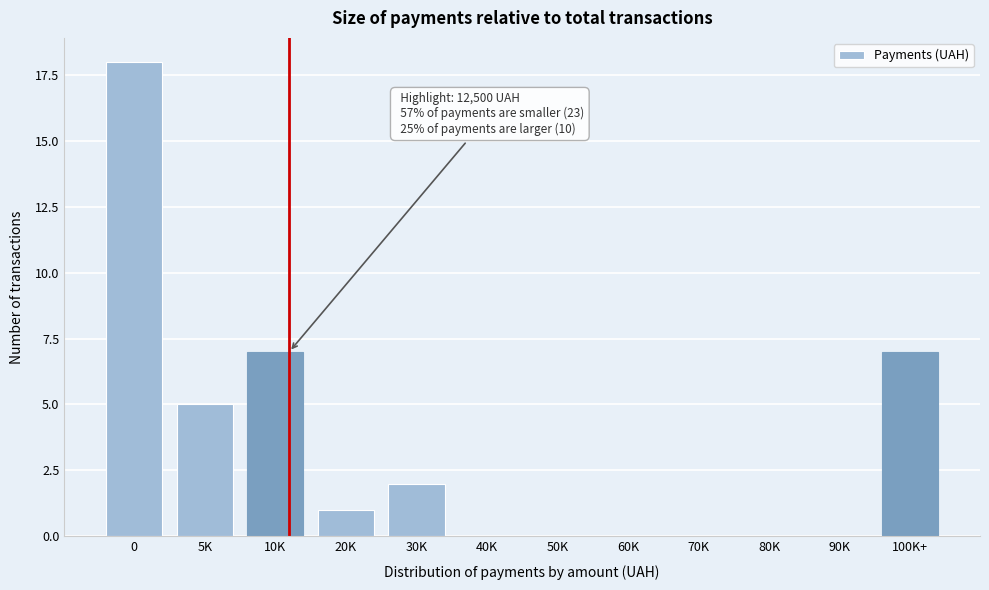

Reading left to right, list all the values displayed in this chart.

0=18	5K=5	10K=7	20K=1	30K=2	40K=0	50K=0	60K=0	70K=0	80K=0	90K=0	100K+=7